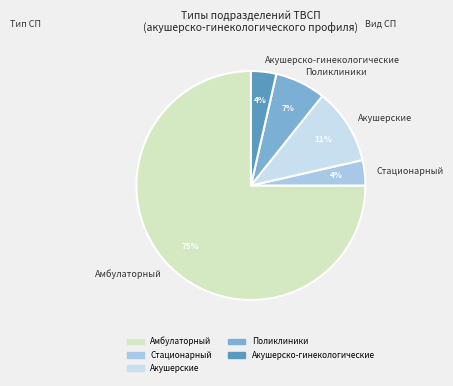

What is the ratio of the value at Акушерско-гинекологические to the value at Стационарный?

1.0